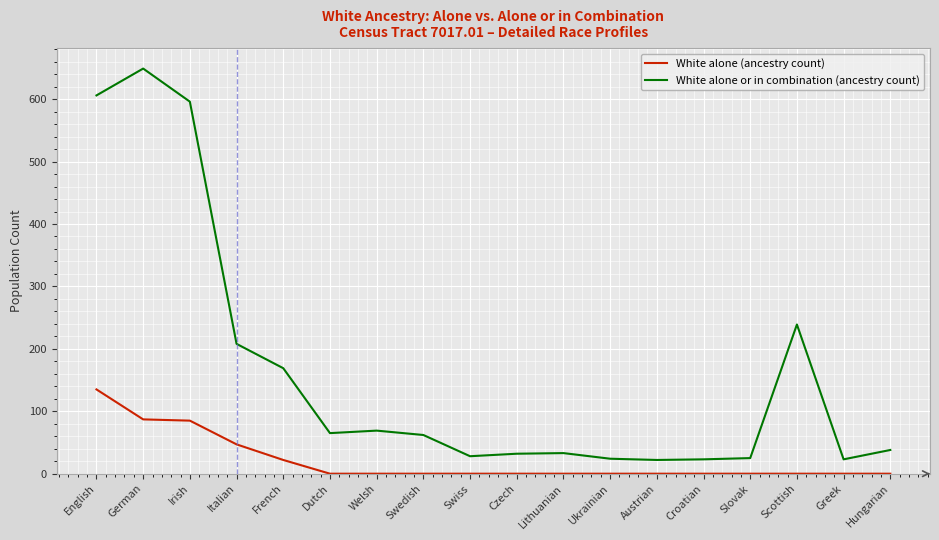

Does the chart display data point markers on the line(s)?

No